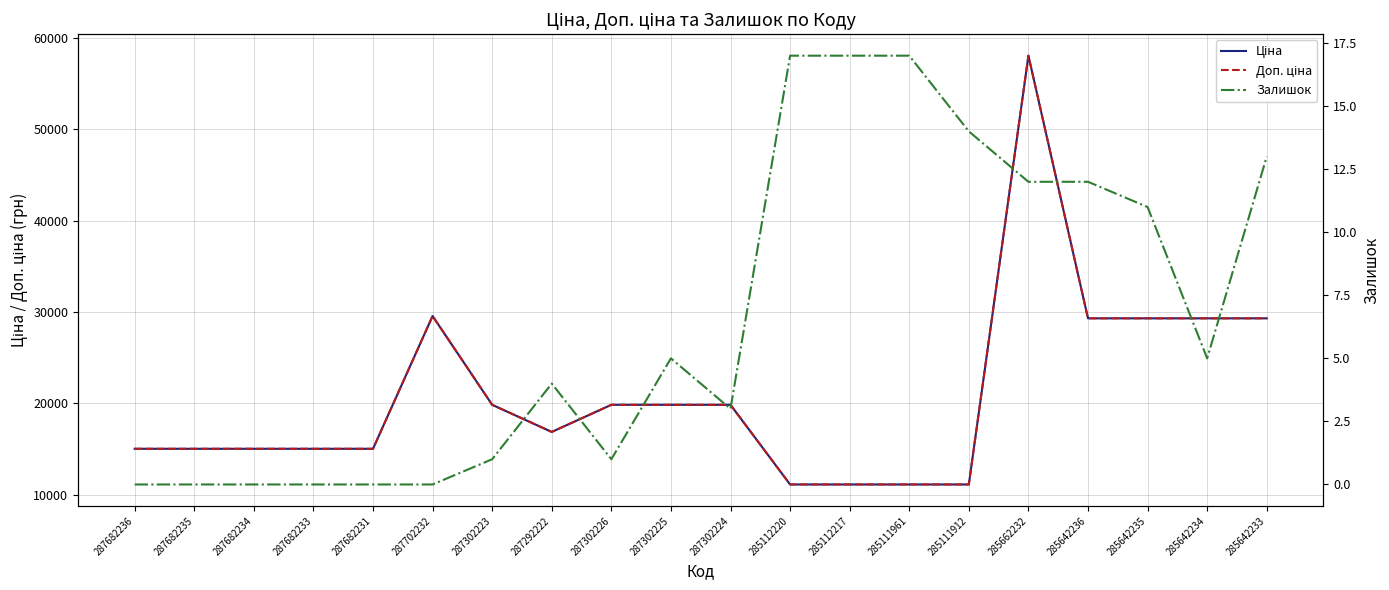

What is the difference between the highest and lowest values at 287682236?

15019.2